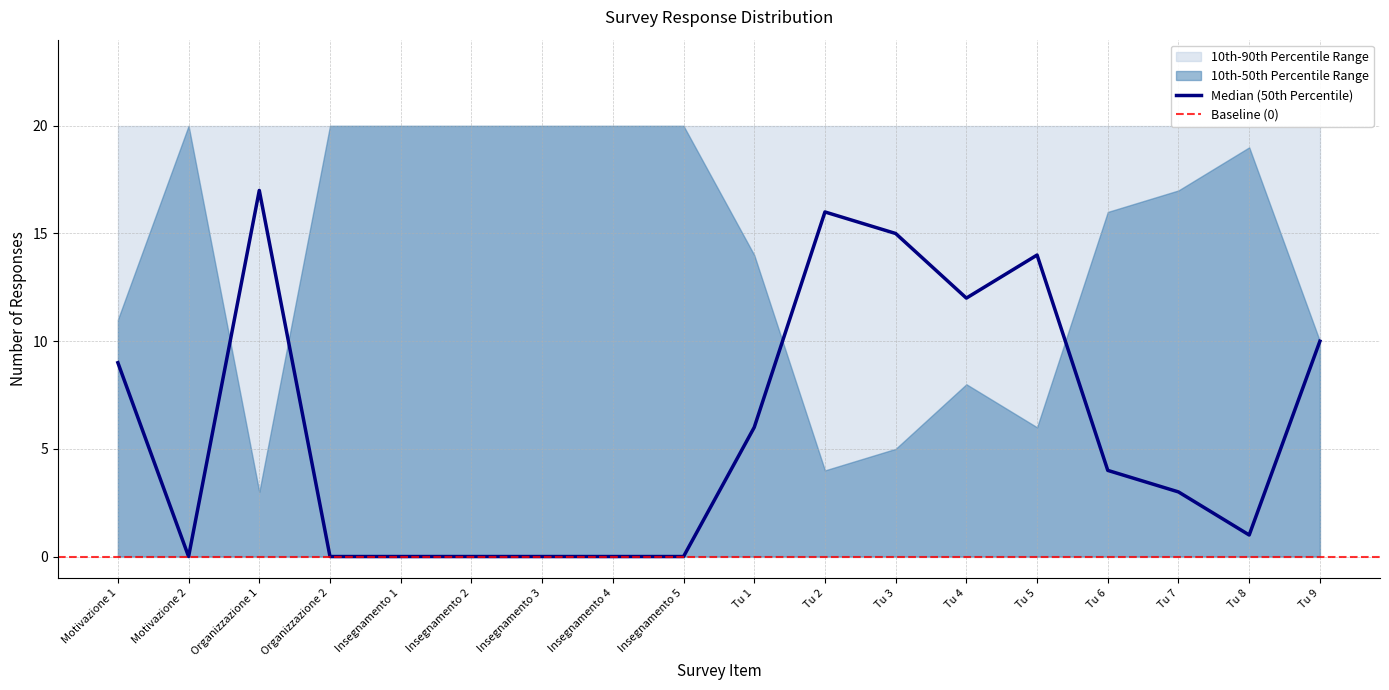

Reading left to right, list all the values displayed in this chart.

V: V=11	AV=20	tot=3	3=20	4=20	5=20	6=20	7=20	8=20	9=14	10=4	11=5	12=8	13=6	14=16	15=17	16=19	17=10
AV: V=9	AV=0	tot=17	3=0	4=0	5=0	6=0	7=0	8=0	9=6	10=16	11=15	12=12	13=14	14=4	15=3	16=1	17=10
tot: V=20	AV=20	tot=20	3=20	4=20	5=20	6=20	7=20	8=20	9=20	10=20	11=20	12=20	13=20	14=20	15=20	16=20	17=20